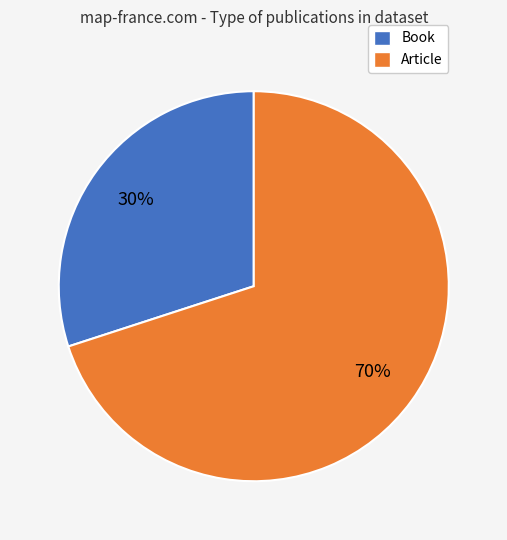

Rank the categories by value from highest to lowest.

Article, Book